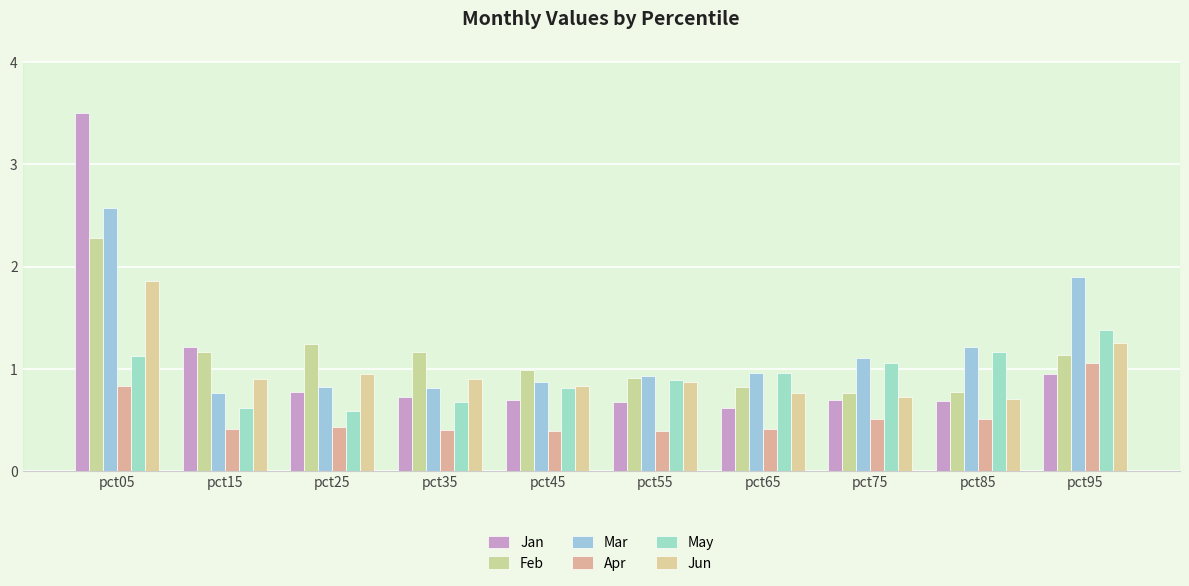

Between pct35 and pct65, which series saw the biggest shift?

Feb